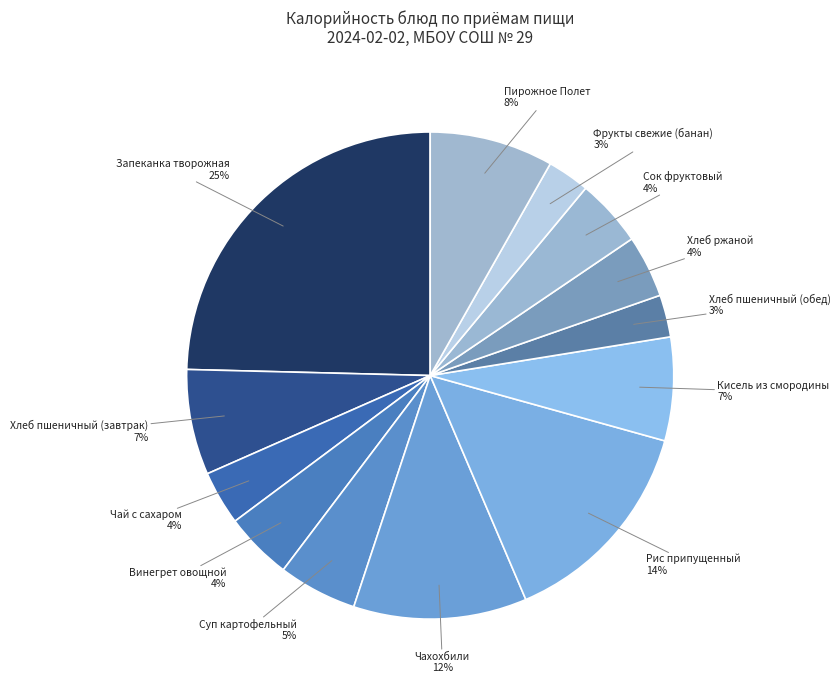

To the nearest percent, what is the average slice percentage?

8%